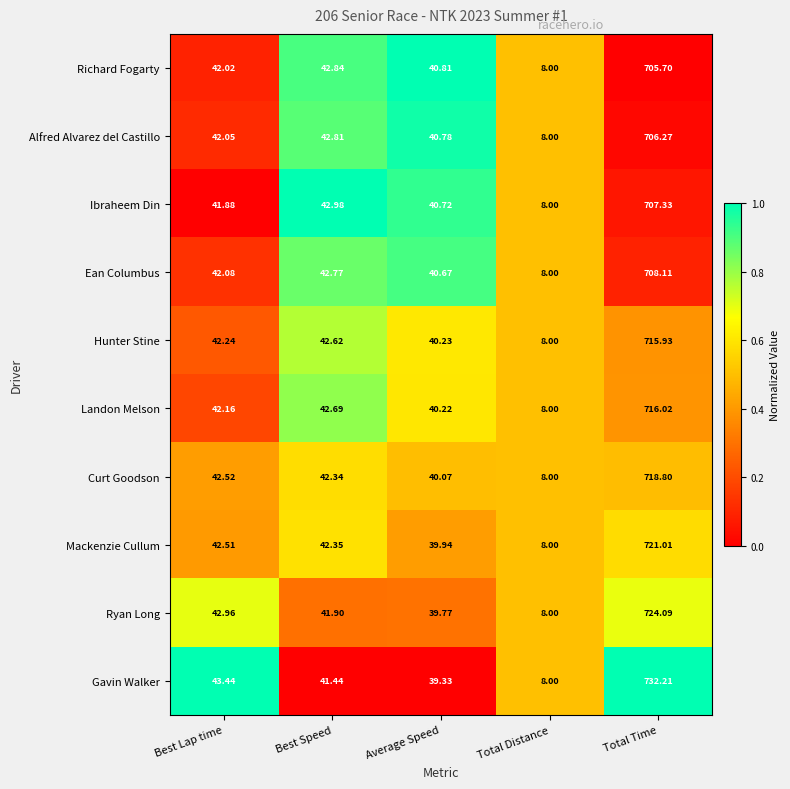

Which label corresponds to the smallest value in the chart?

Total Distance